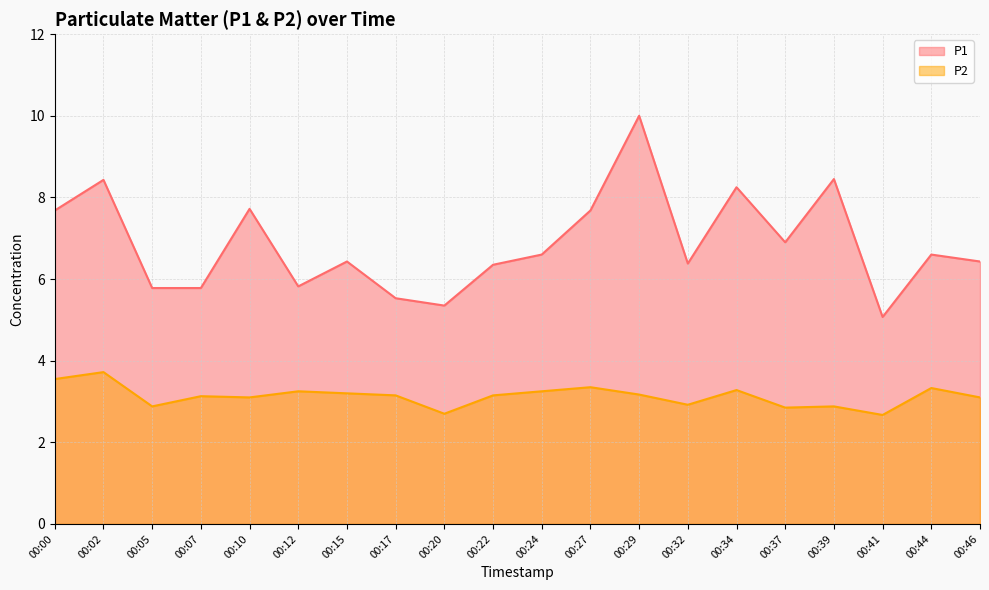

True or false: P1 has a value of 2.6 at 00:46.

False